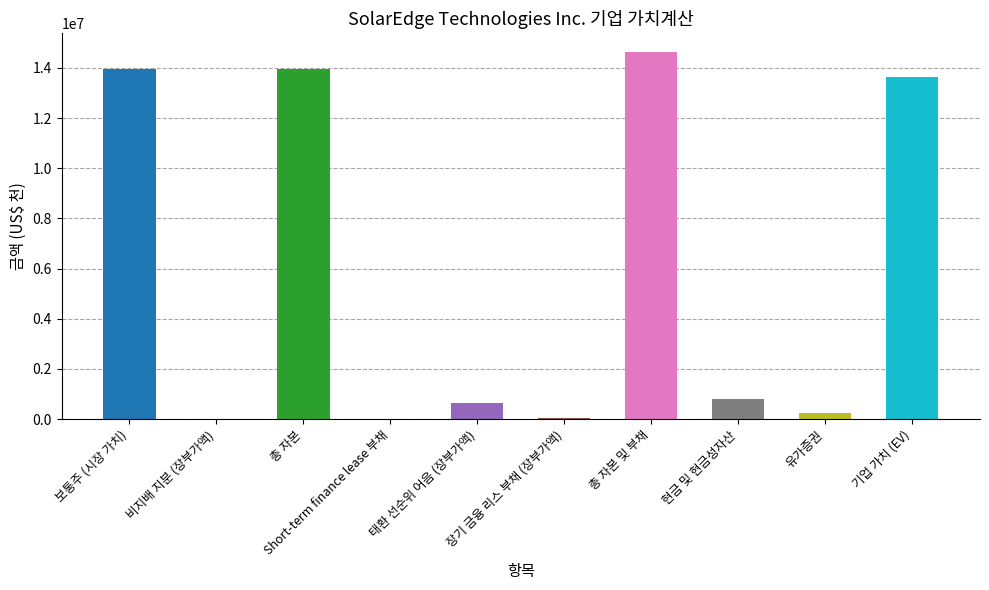

What is the sum of the values at 총 자본 and 보통주 (시장 가치)?

27947686